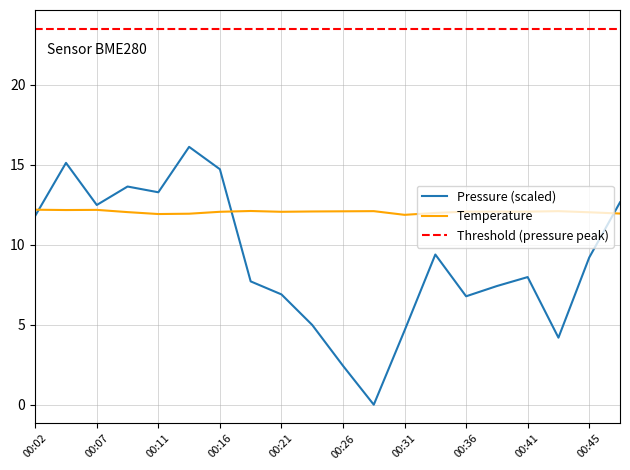

What is the sum of the pressure values at 00:04 and 00:24?

20.1